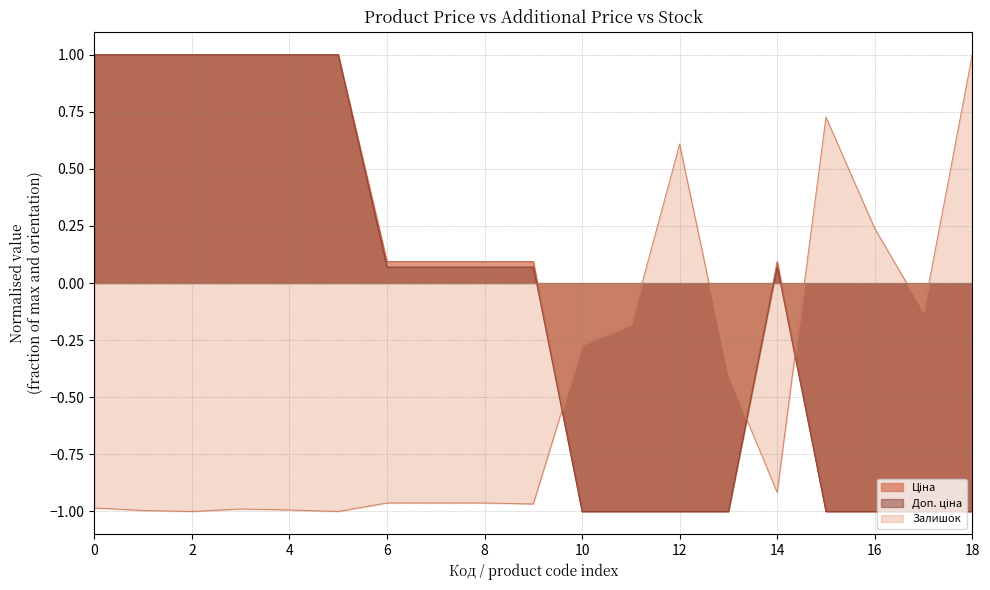

How many interior local peaks does the Доп. ціна series have?

1